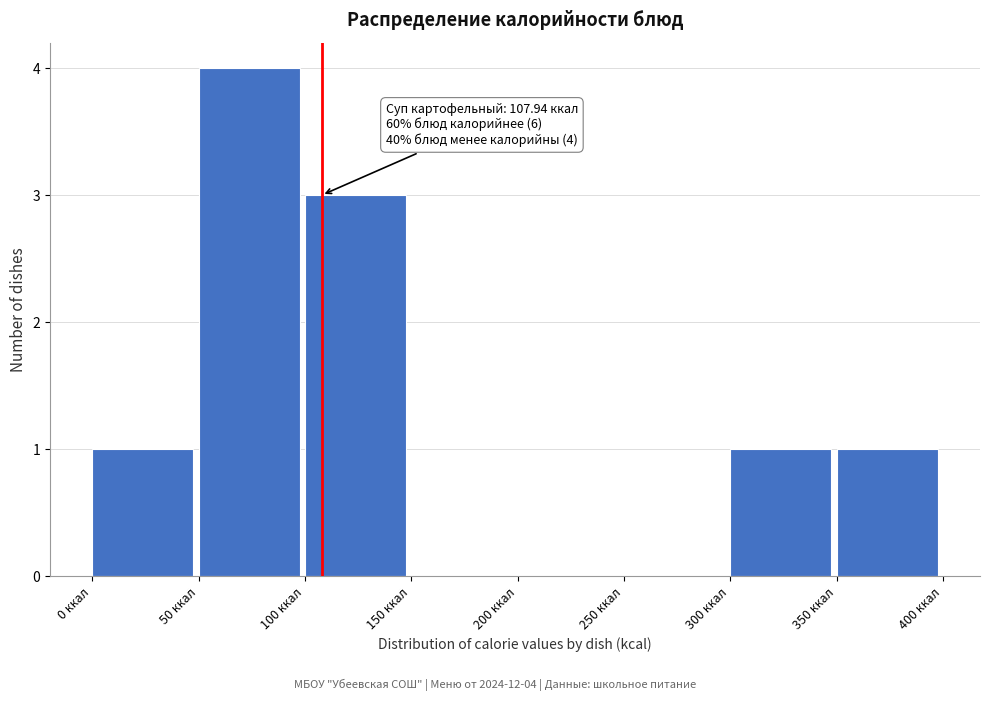

Over which range of the x-axis is the bar tallest?

50 to 100